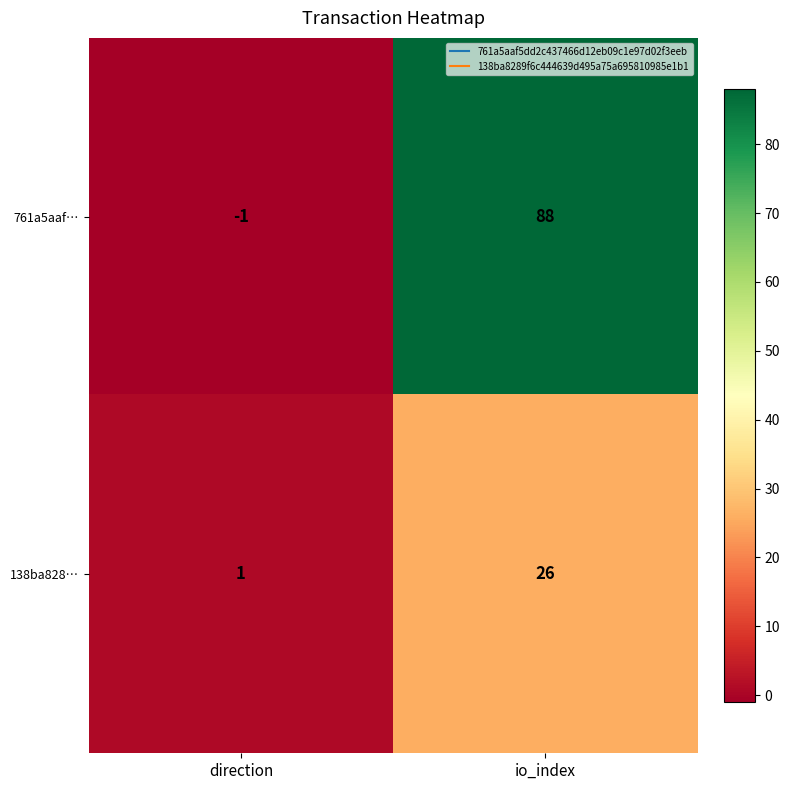

At how many categories does at least one series exceed 16?

1